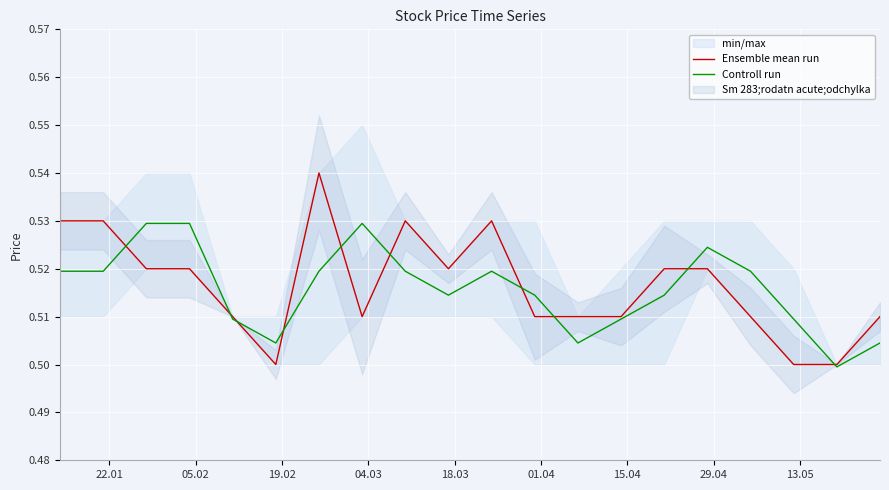

What is the sum of the Ensemble mean run values at 15.04 and 01.04?

1.0